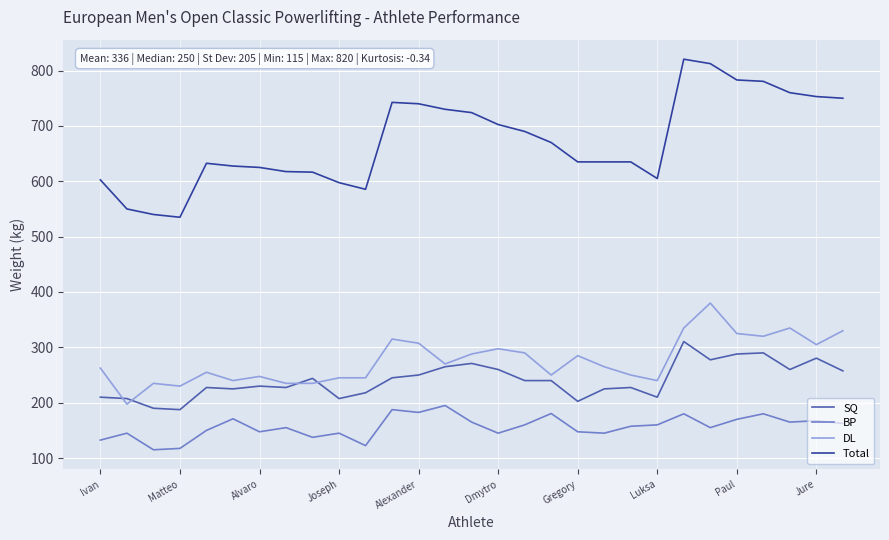

What is the minimum value shown in the chart?

115.0